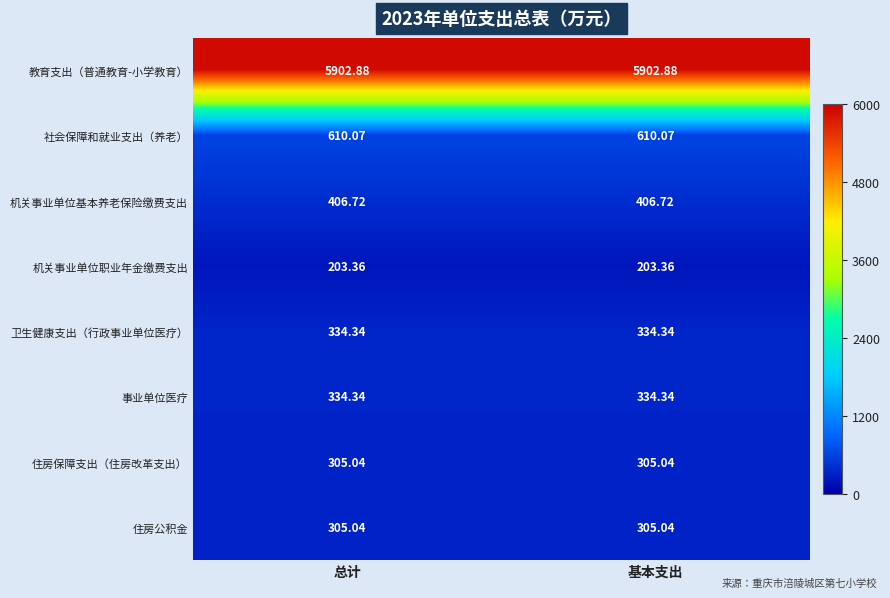

How many data points does each series have?

2